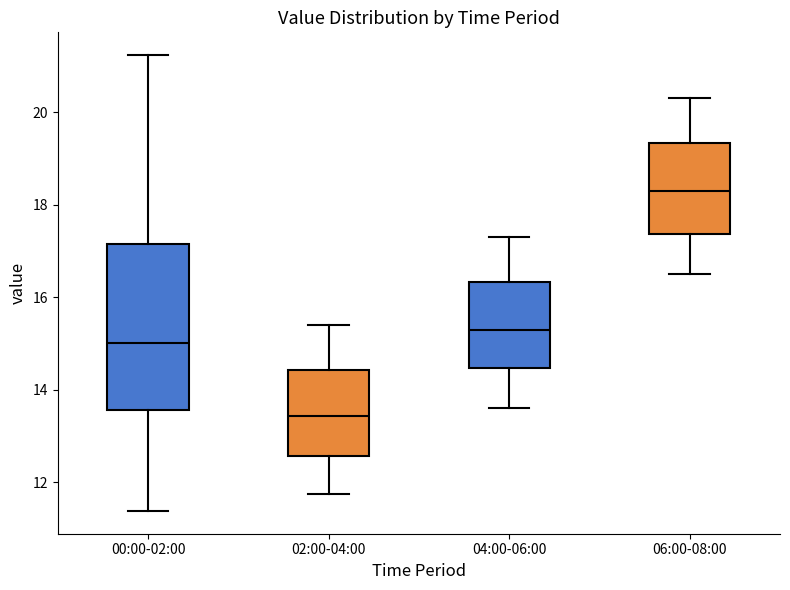

Reading left to right, read every box against the y-axis: the position of its median line, the range the box covers, and the ends of its whiskers. The values are not printed on the chart, so give them approximately, as read against the axis.

00:00-02:00: median 15.0, box 13.6 to 17.2, whiskers 11.4 to 21.2
02:00-04:00: median 13.4, box 12.6 to 14.4, whiskers 11.8 to 15.4
04:00-06:00: median 15.4, box 14.4 to 16.4, whiskers 13.6 to 17.4
06:00-08:00: median 18.4, box 17.4 to 19.4, whiskers 16.6 to 20.4